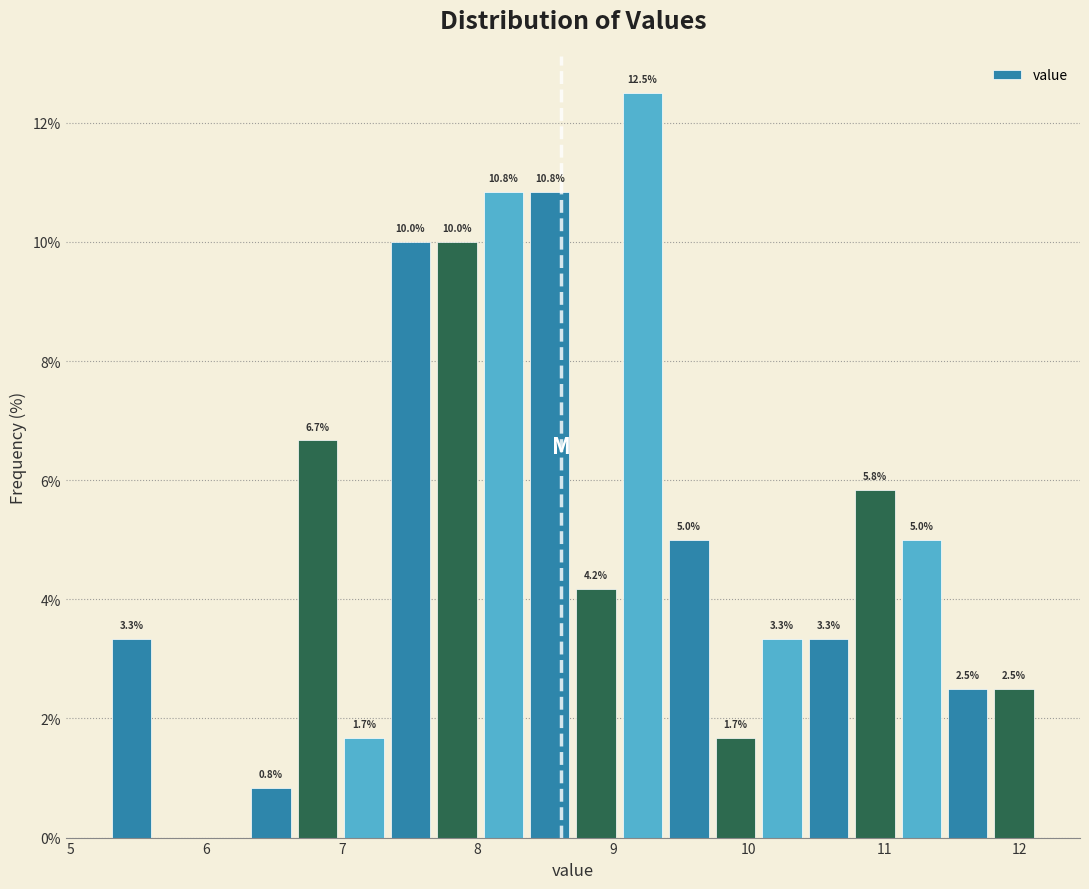

Around what value on the x-axis is the tallest bar? Give the approximate position of its centre, as read against the axis.

9.2